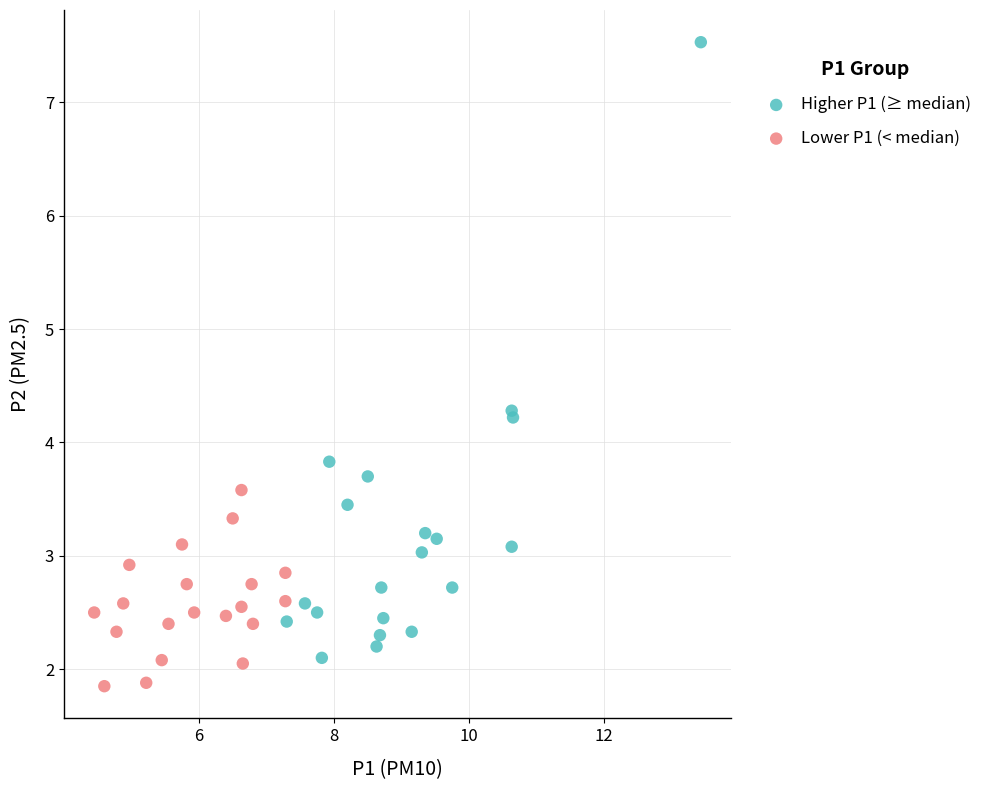

Which series reaches the maximum Y coordinate?

Higher P1 (≥ median)